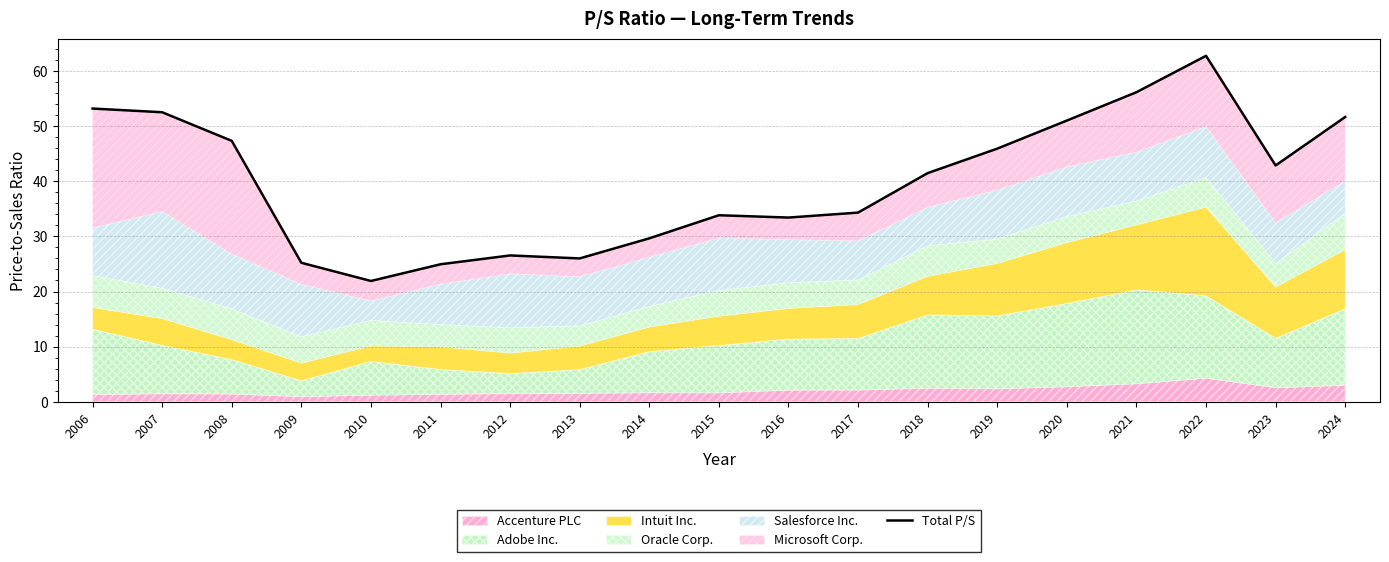

What is the value of the 18th point from the left?

42.9